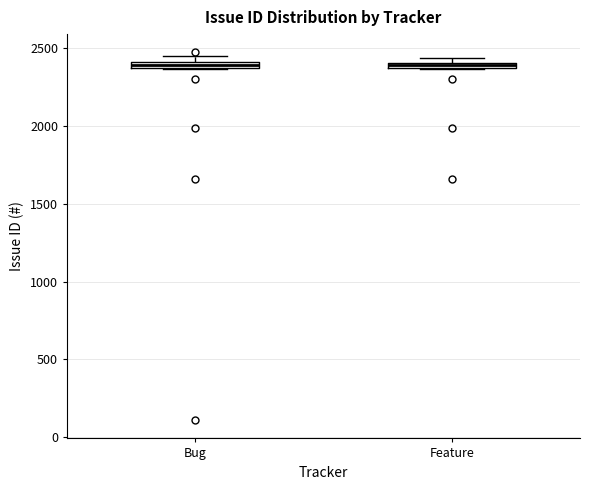

Where is the lower edge of the box for Bug on the y-axis? The values are not printed on the chart, so give them approximately, as read against the axis.

2350